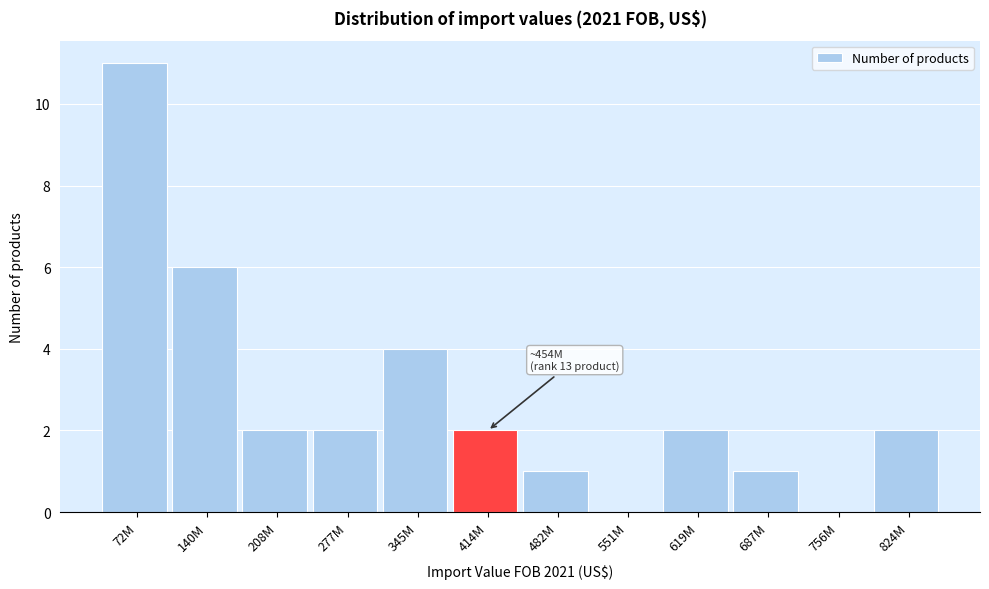

Reading left to right, transcribe all the data shown in this chart.

72M=11	140M=6	208M=2	277M=2	345M=4	414M=2	482M=1	551M=0	619M=2	687M=1	756M=0	824M=2